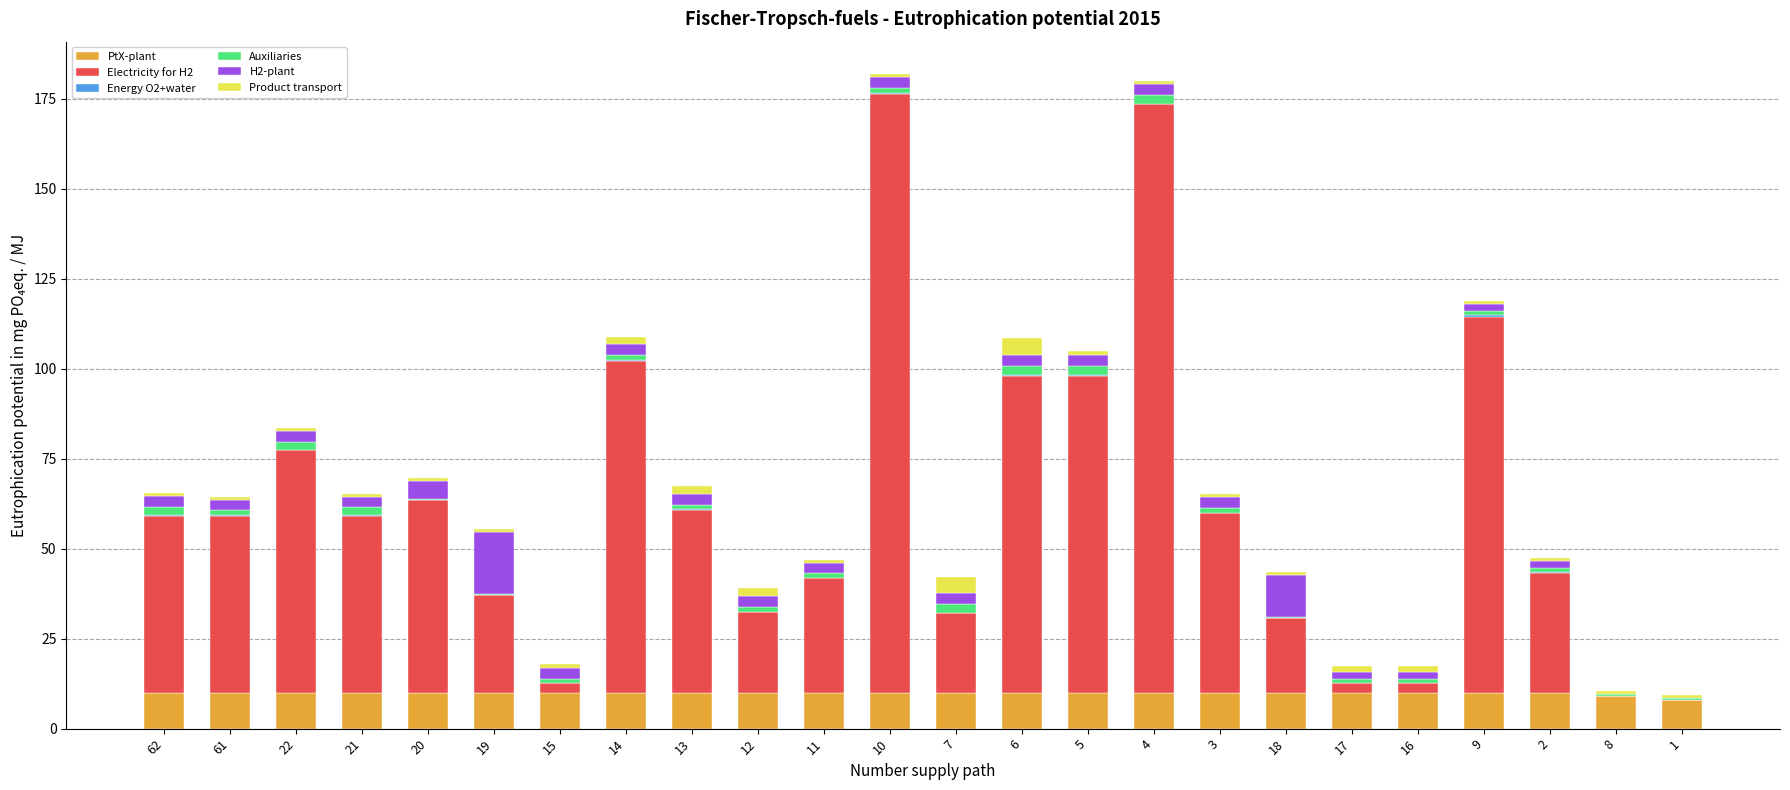

What is the label of the 12th bar from the left?

10